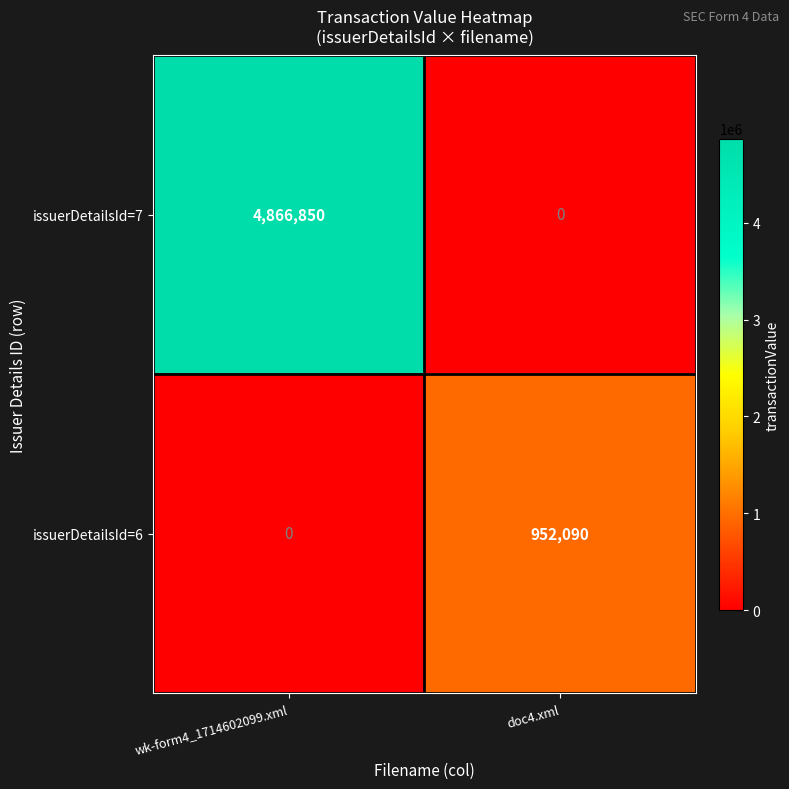

At doc4.xml, list the series in order from smallest to largest.

issuerDetailsId=7, issuerDetailsId=6